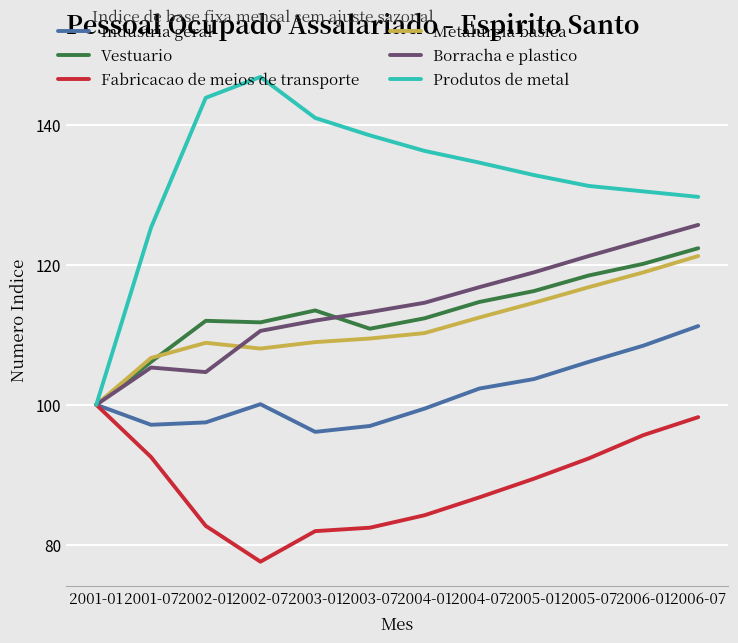

True or false: Fabricacao de meios de transporte has a value of 44.0 at 2004-01.

False